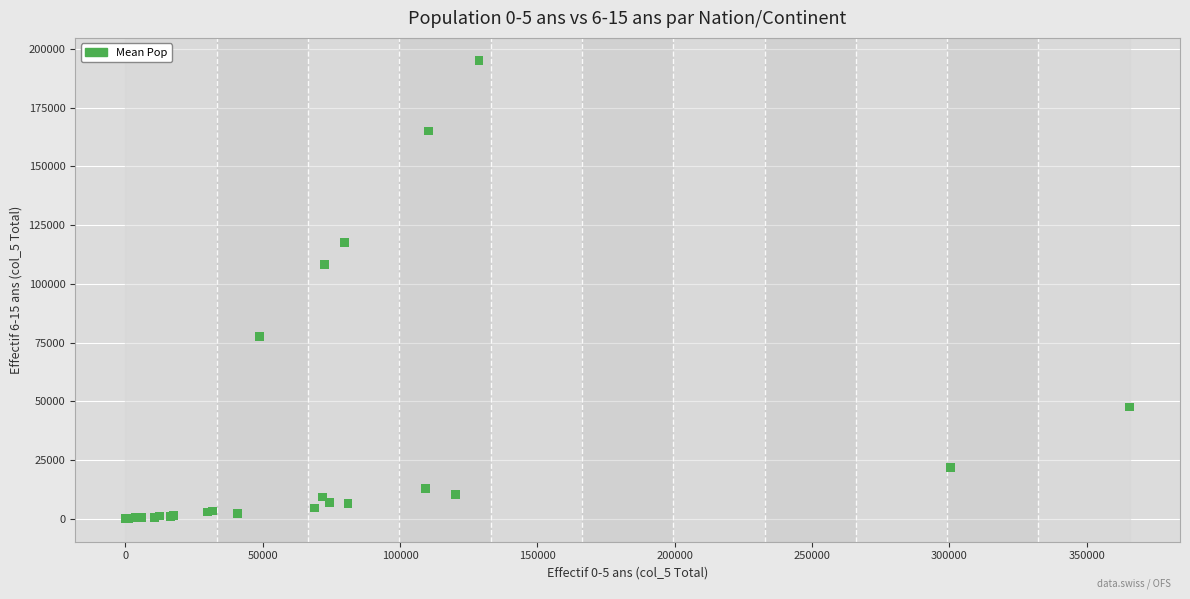

What Y value in the scatter plot is closest to 97456?

108352